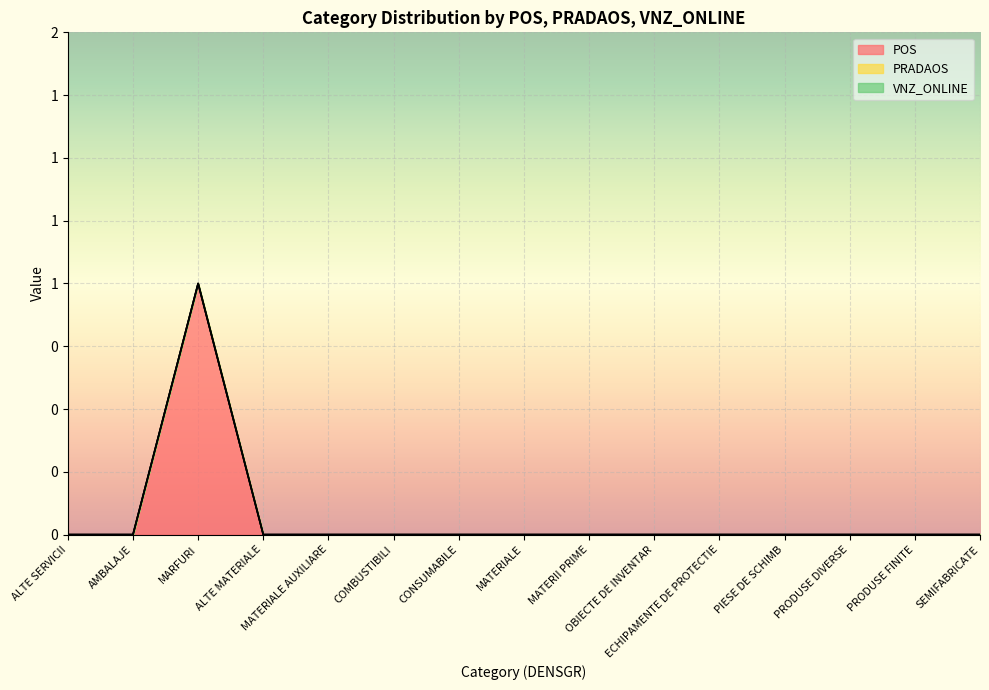

True or false: POS and VNZ_ONLINE intersect in this chart.

False